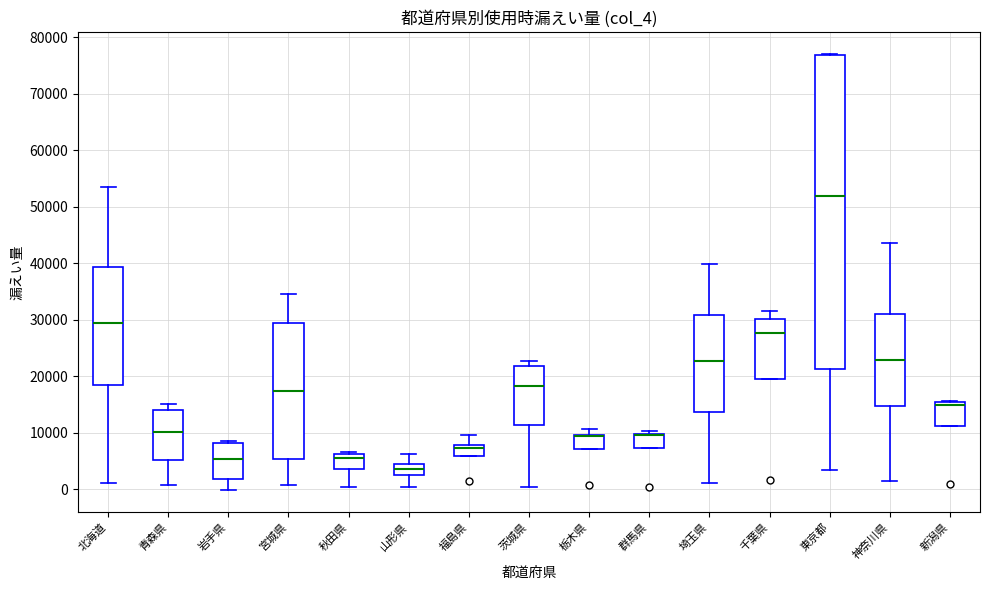

Comparing the boxes themselves (not the whiskers), which one is the tallest?

東京都